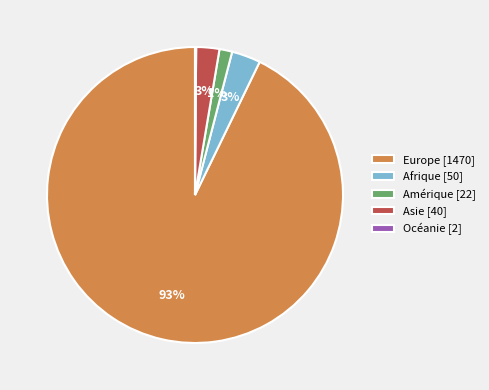

Which has a higher value, Amérique [22] or Afrique [50]?

Afrique [50]